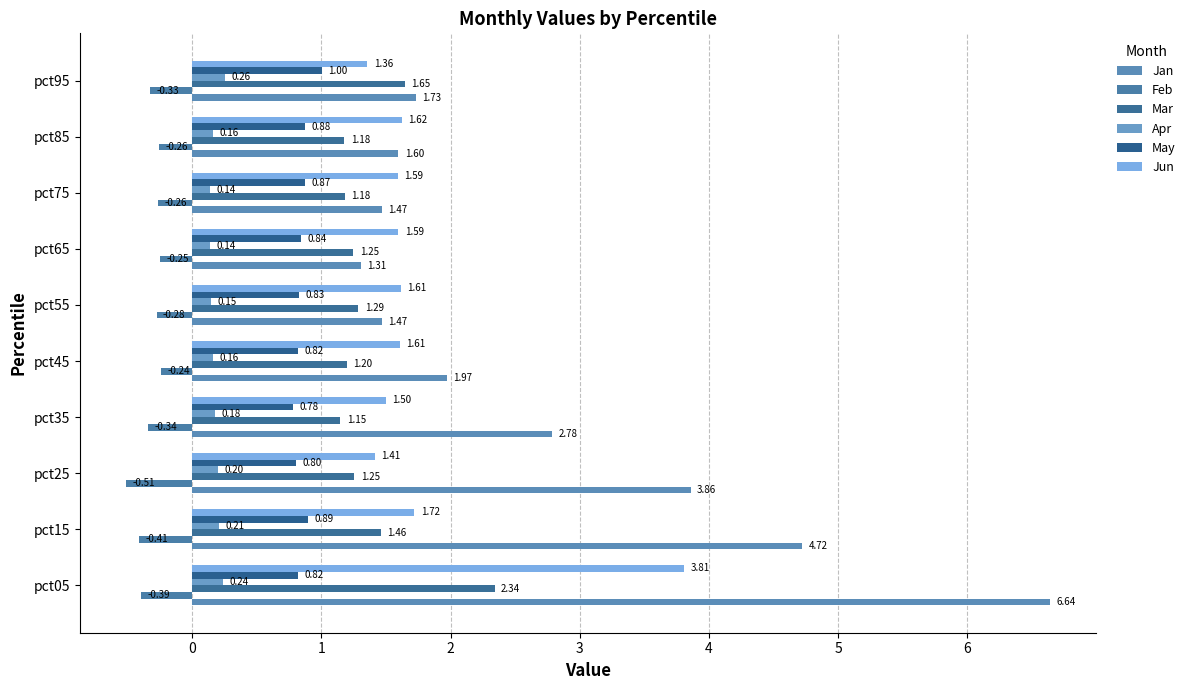

Count the number of categories in the chart.

10